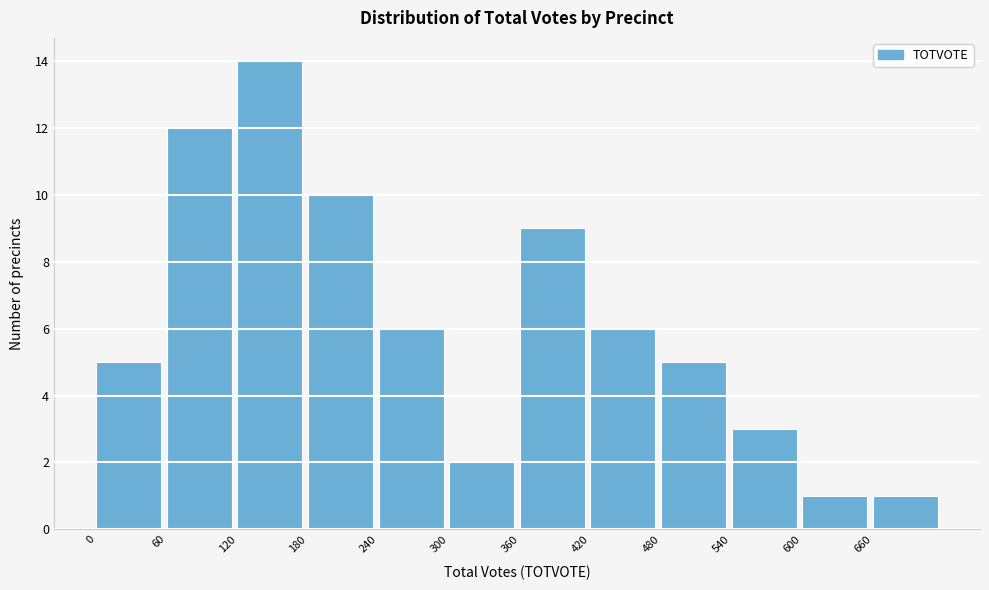

What is the height of the bar covering 480 to 540 on the x-axis? The values are not printed on the chart, so give them approximately, as read against the axis.

5